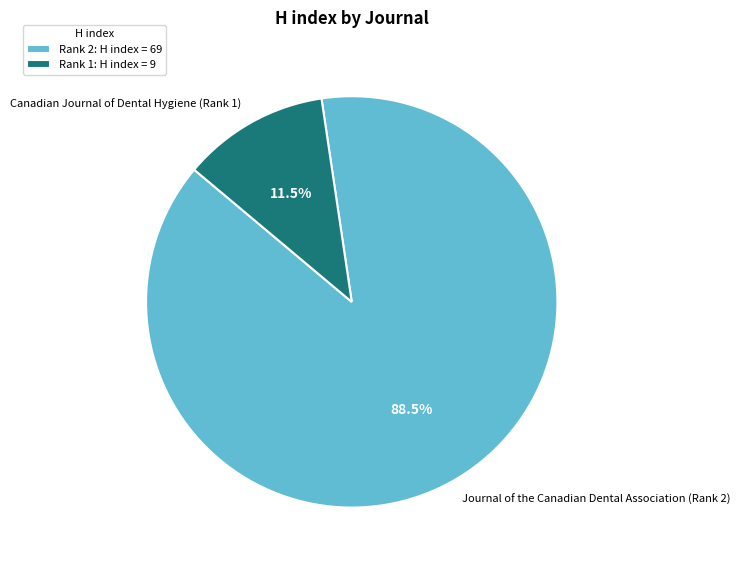

Is there a majority slice in this chart?

Yes